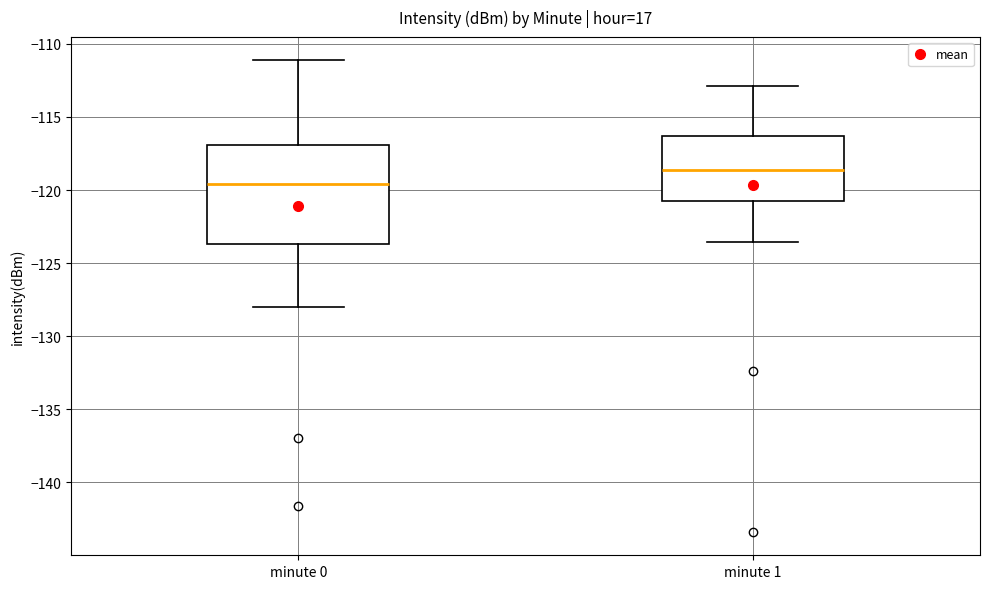

Reading left to right, read every box against the y-axis: the position of its median line, the range the box covers, and the ends of its whiskers. The values are not printed on the chart, so give them approximately, as read against the axis.

minute 0: median -119.5, box -123.5 to -117.0, whiskers -128.0 to -111.0
minute 1: median -118.5, box -120.5 to -116.5, whiskers -123.5 to -113.0